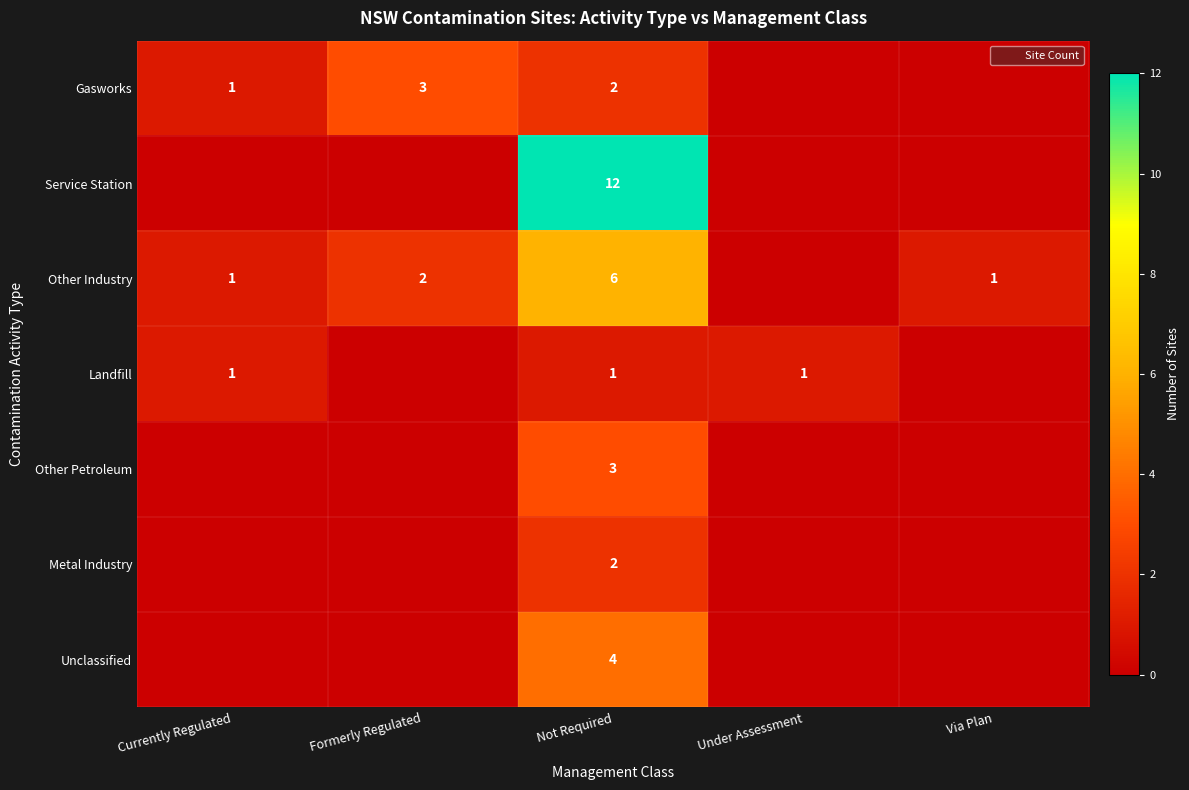

At which label does Other Industry reach its minimum?

Under Assessment